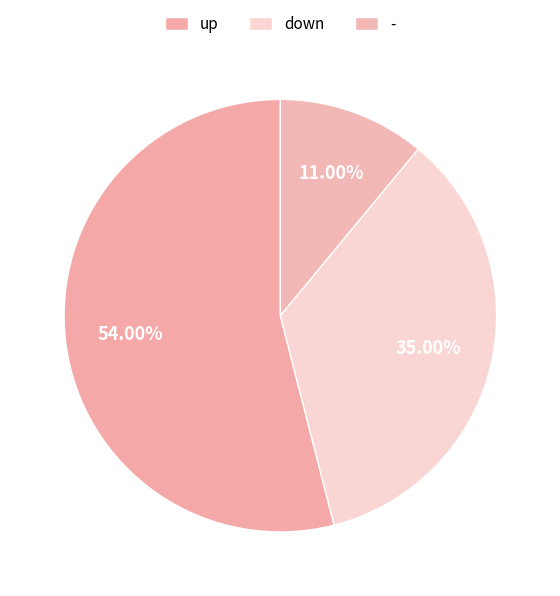

Does any single category account for the majority?

Yes